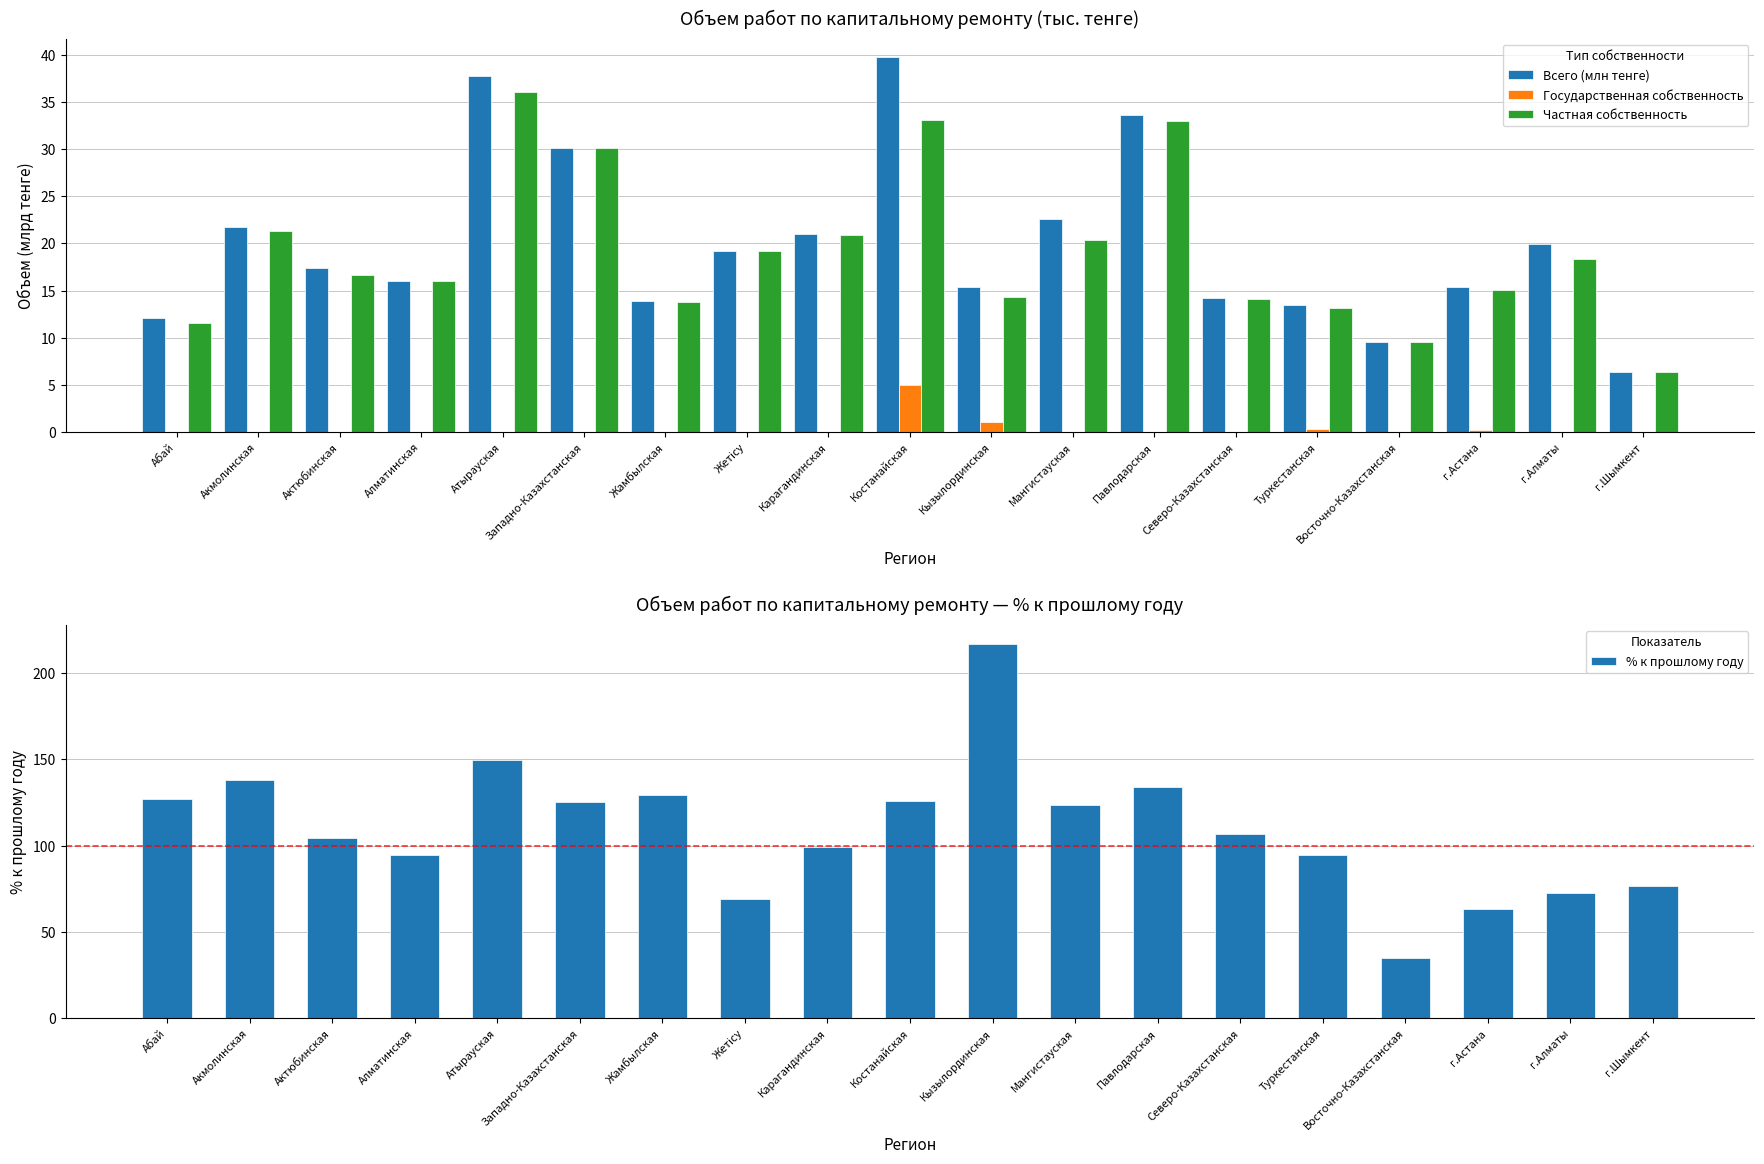

Does the chart contain stacked bars?

No